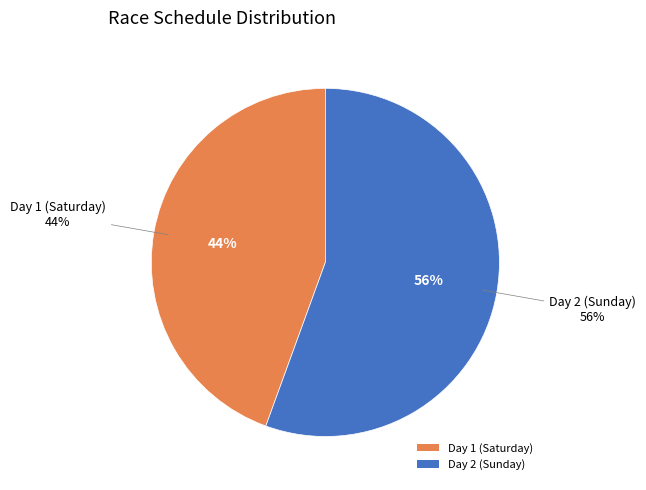

What is the majority slice?

Day 2 (Sunday)